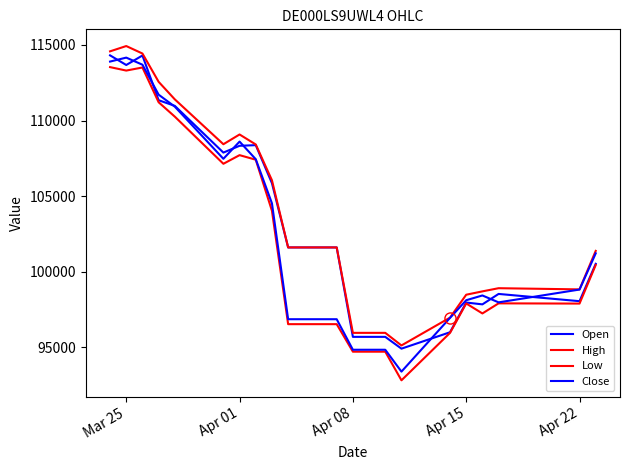

How many lines are shown in the chart?

4